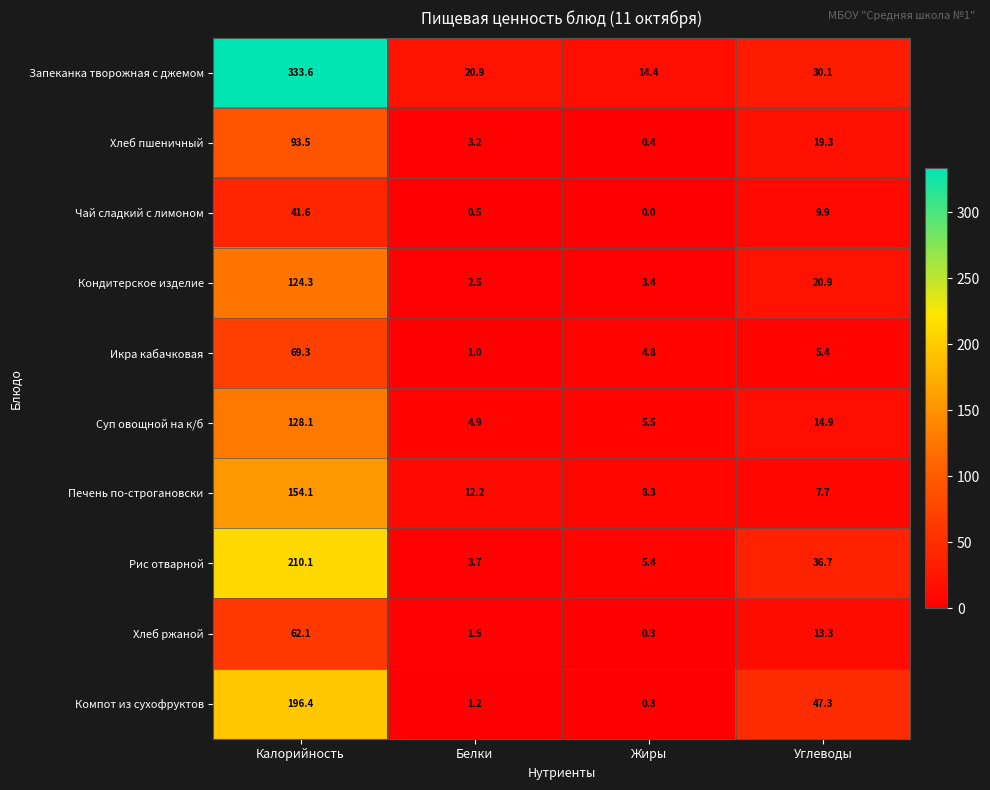

How many data points in Кондитерское изделие are less than 20?

2